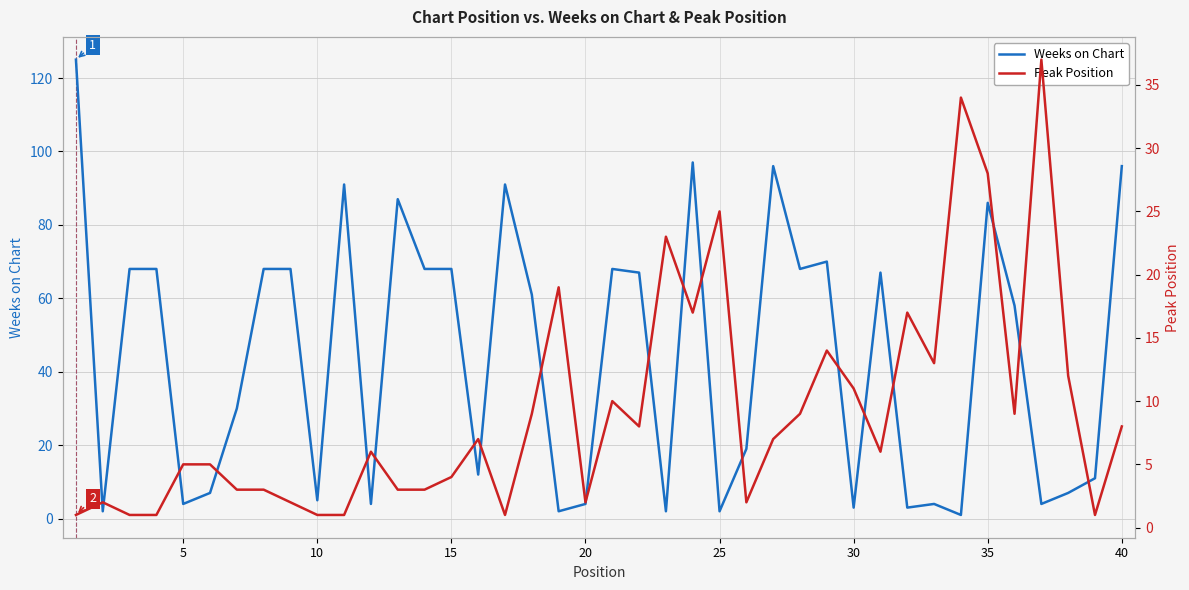

The Weeks on Chart series shows 104 at 30. True or false?

False